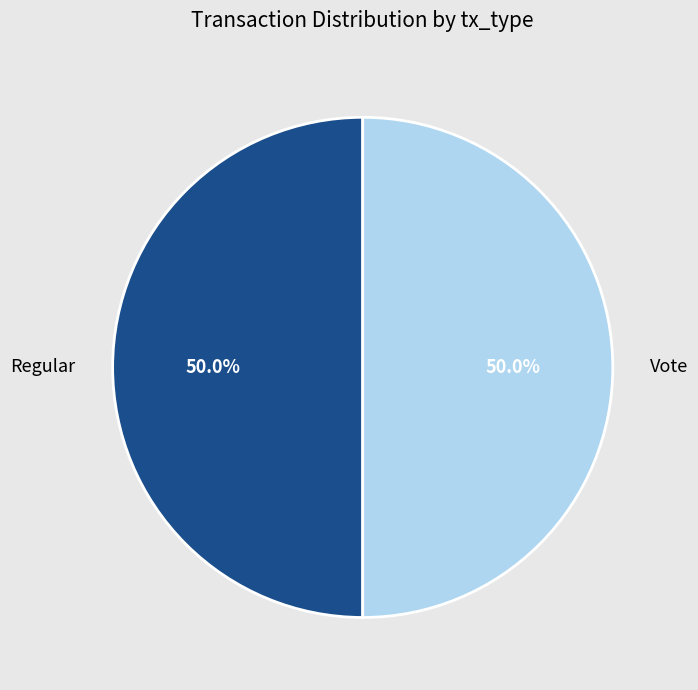

Approximately how many times larger is the value at Vote compared to Regular?

1.0